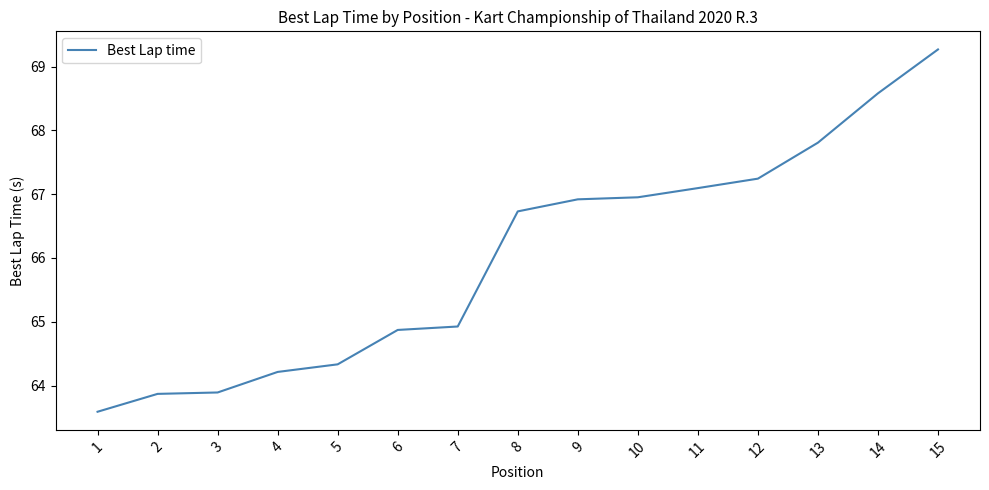

What is the maximum value shown in the chart?

69.3